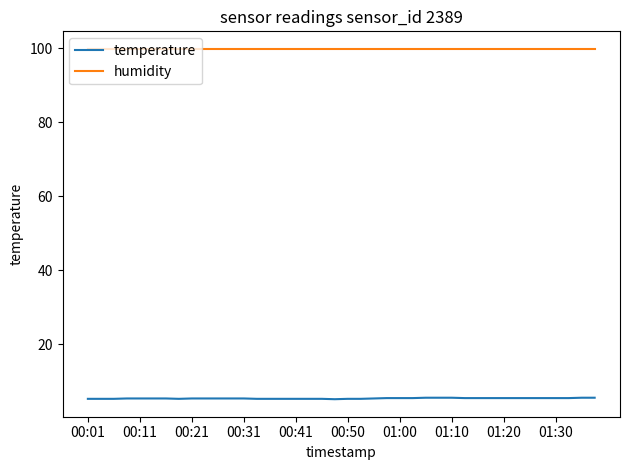

List the series in order of their peak value, lowest first.

temperature, humidity